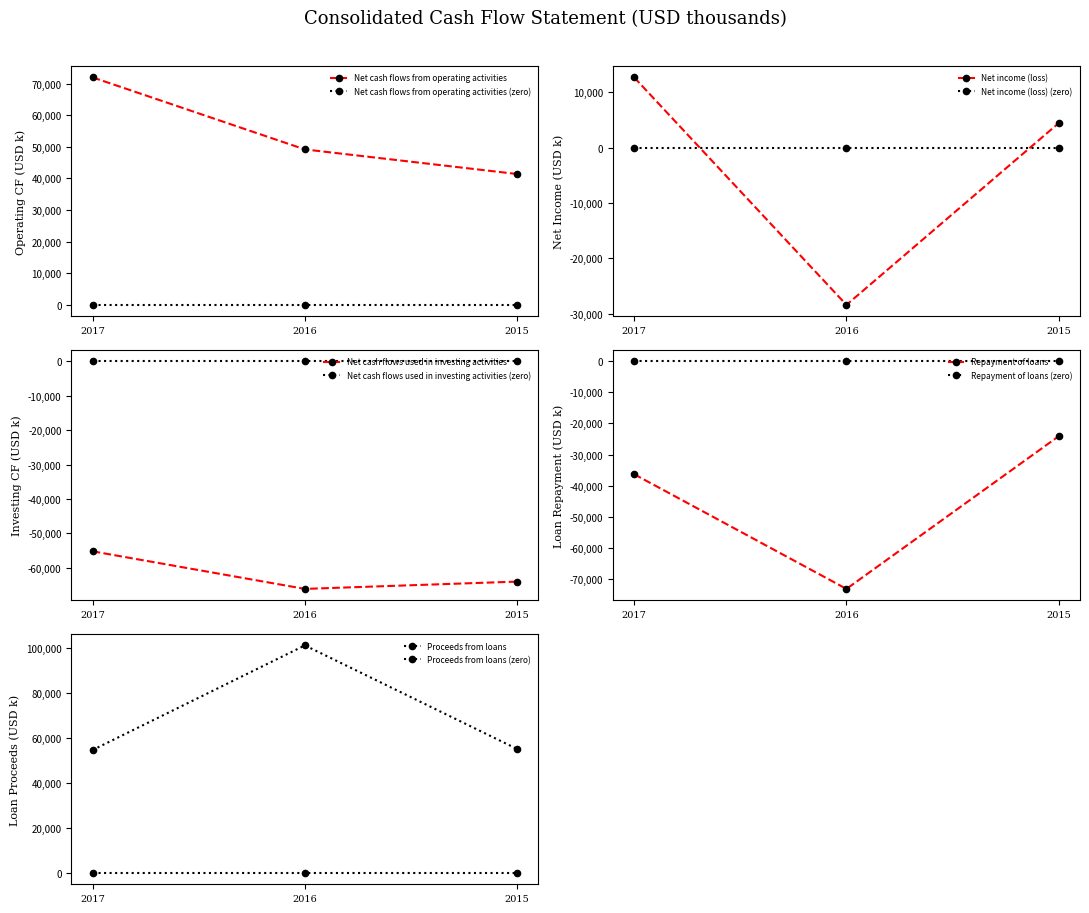

Where is Net cash flows from operating activities nearest to the value 56689?

2016